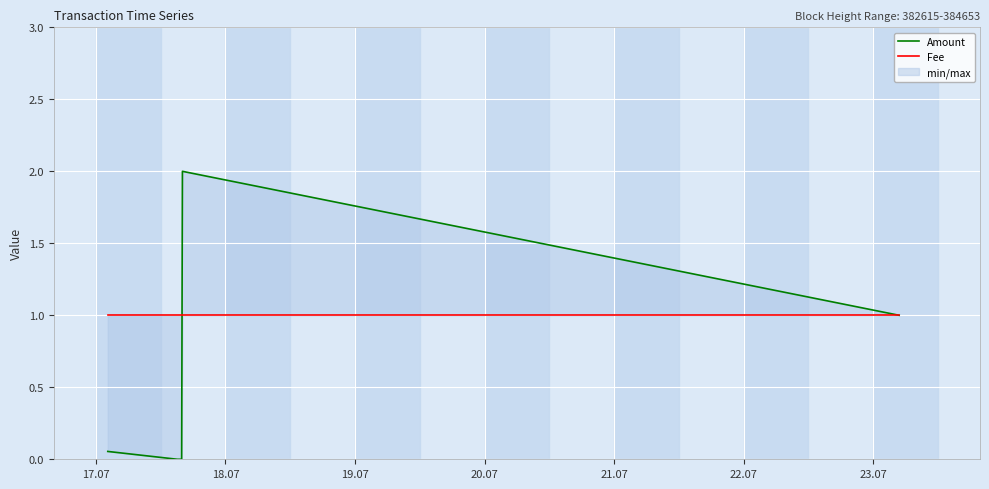

Which series has the widest spread of values?

Amount